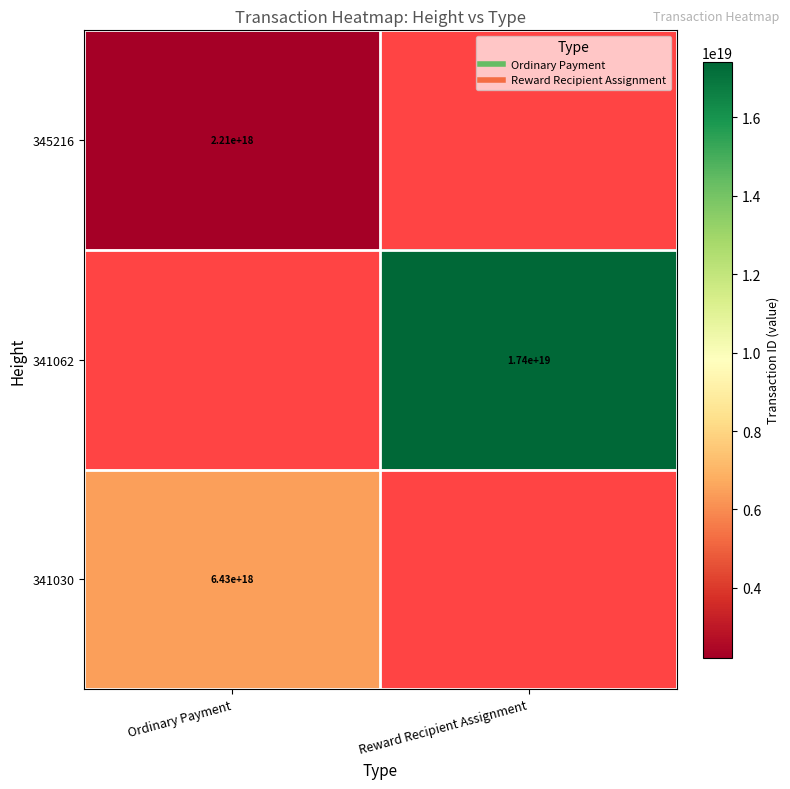

Where is 341030 nearest to the value 6434733007338329088?

Ordinary Payment